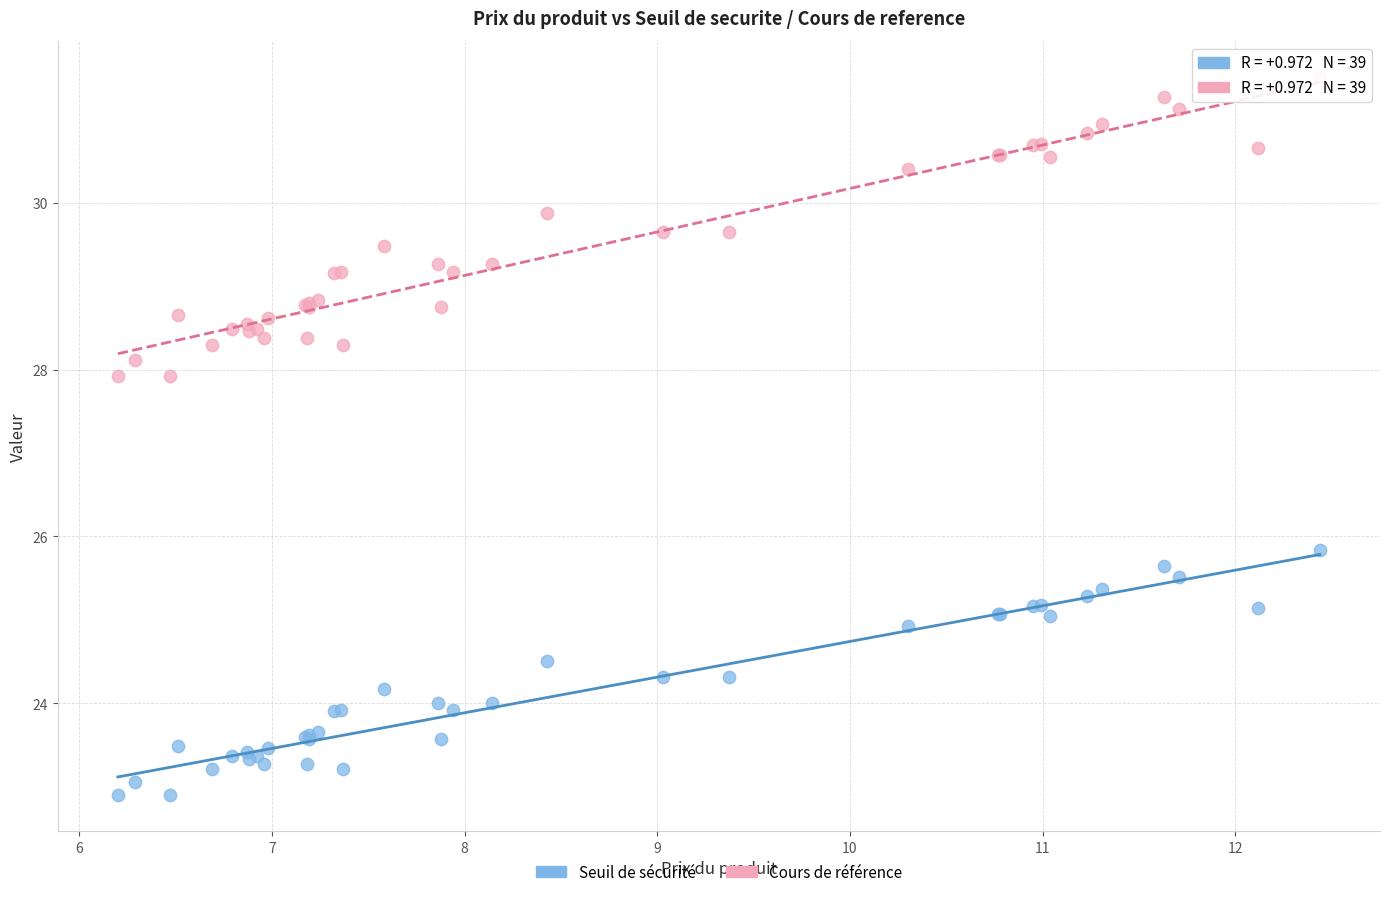

Which series reaches the minimum Y coordinate?

Seuil de sécurité